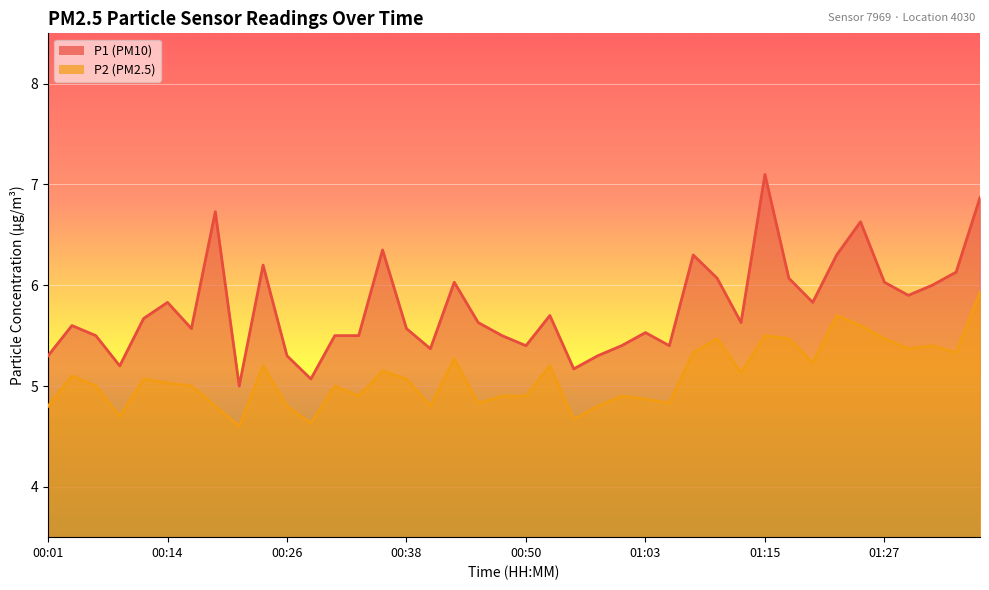

What is the sum of all P1 values?

231.2